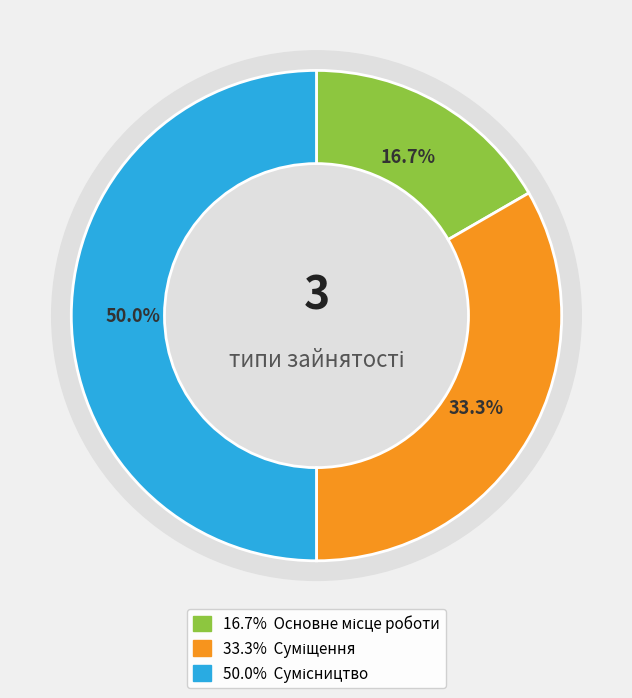

Count the number of slices in the pie.

3